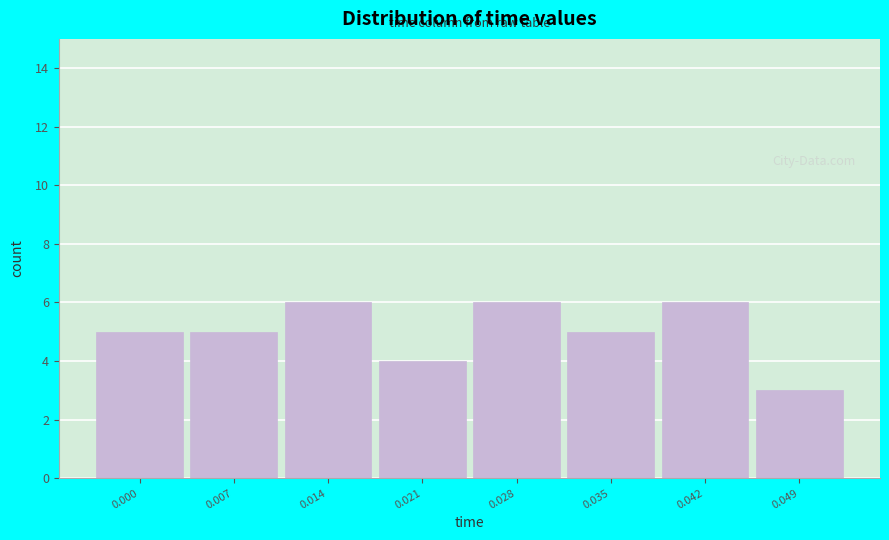

Reading right to left, extract all data points from this chart.

3	6	5	6	4	6	5	5